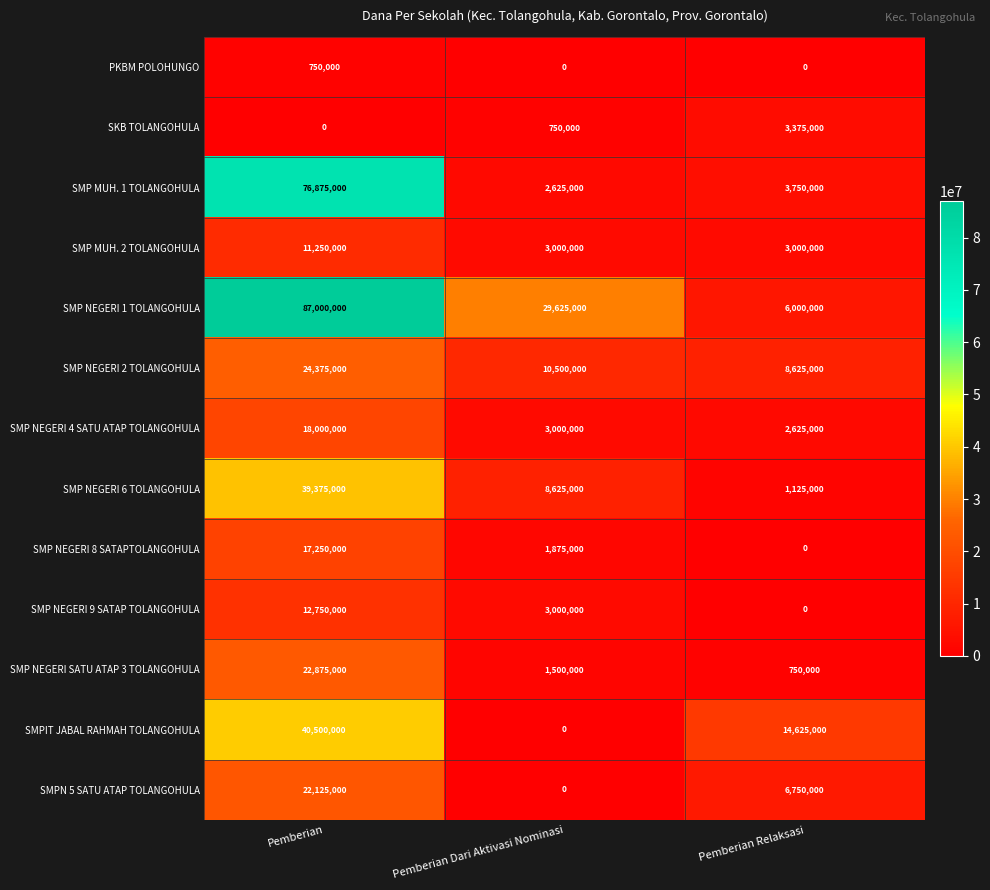

At which label does SMPN 5 SATU ATAP TOLANGOHULA first exceed 6750000?

Pemberian